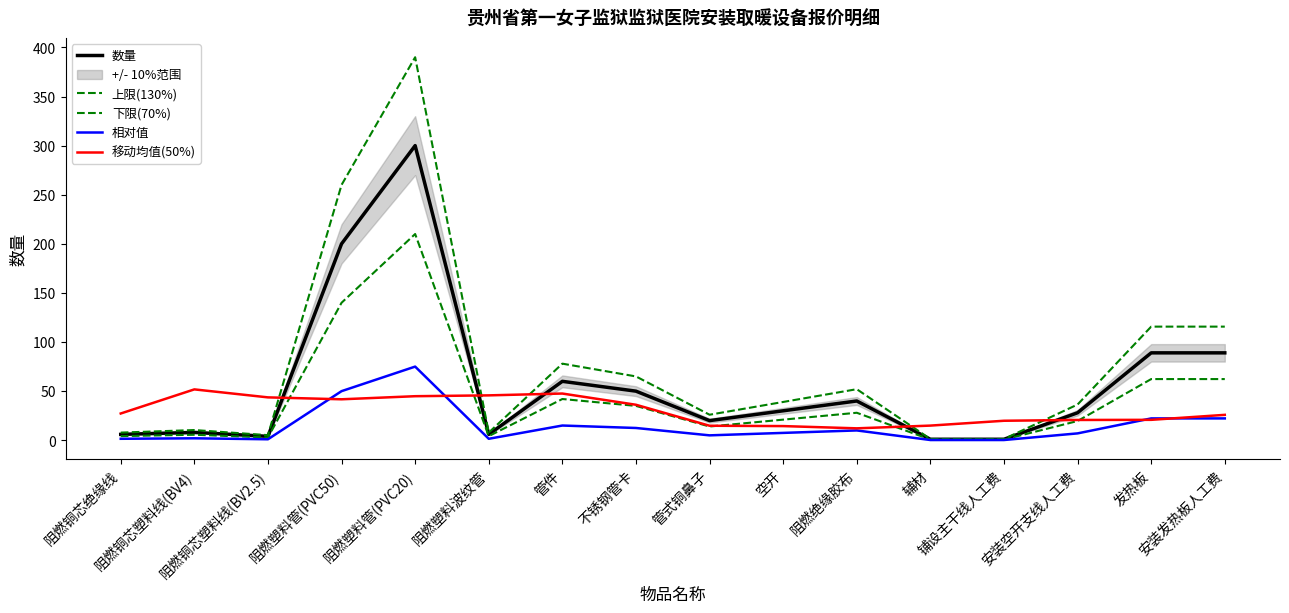

Where is the first local minimum for 数量?

阻燃铜芯塑料线(BV2.5)